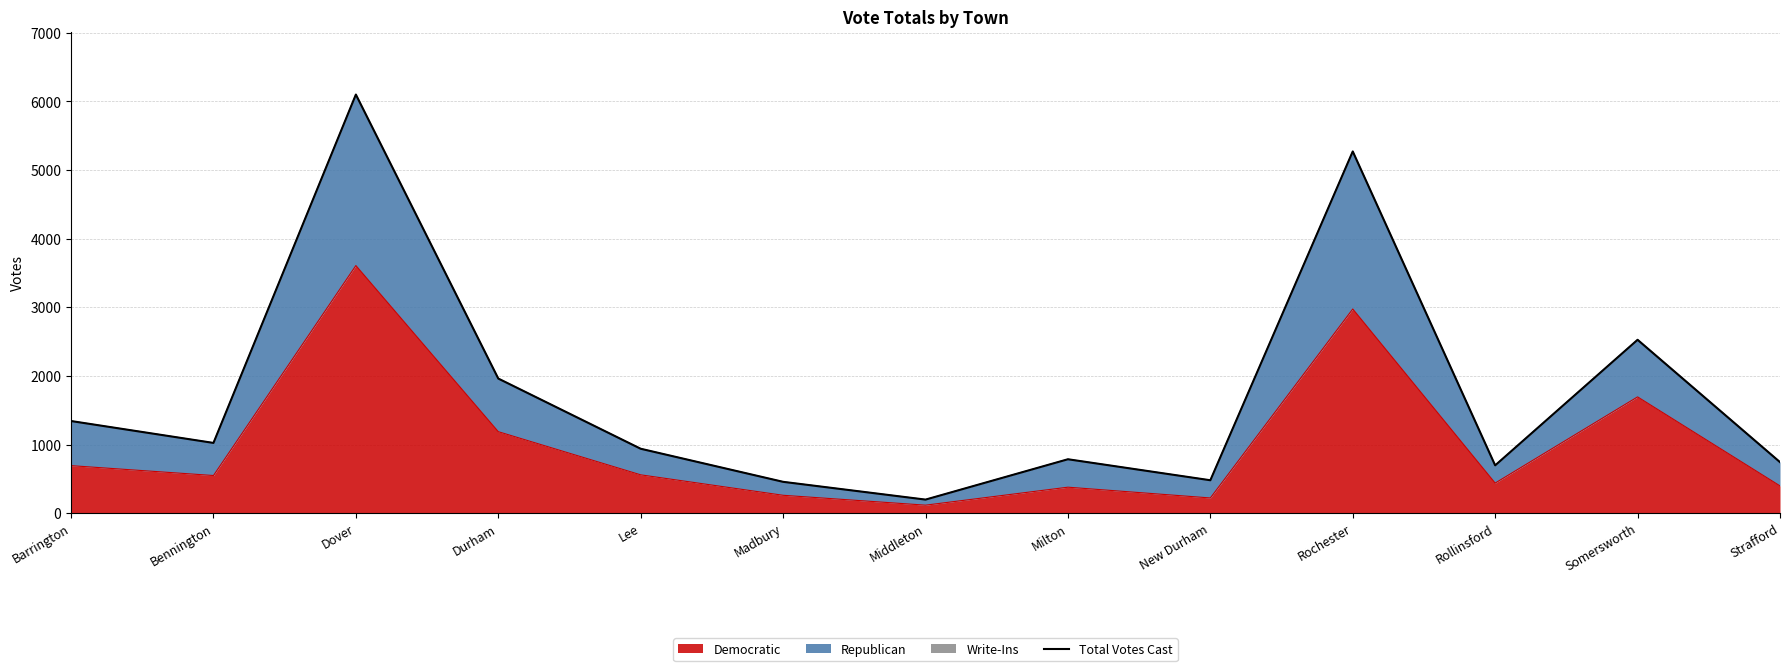

Reading right to left, transcribe all the data shown in this chart.

744	2527	697	5272	480	786	198	457	939	1962	6101	1024	1343